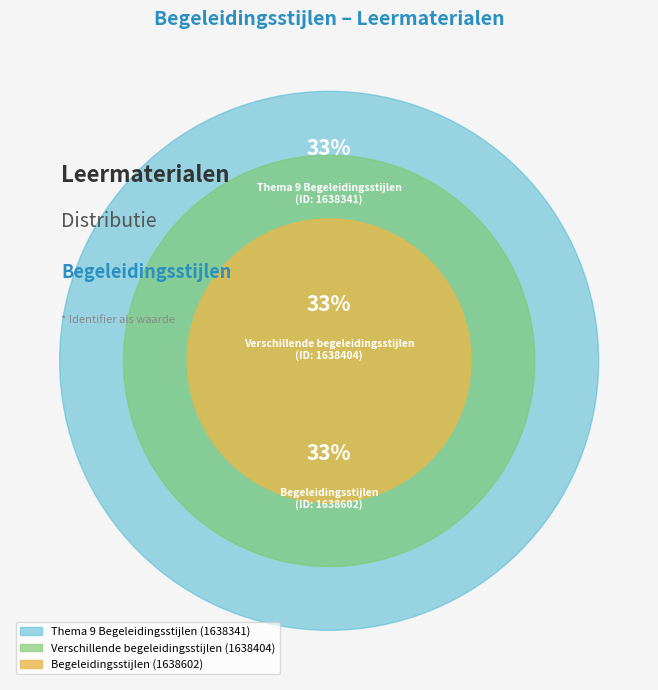

How many segments does this pie chart have?

3